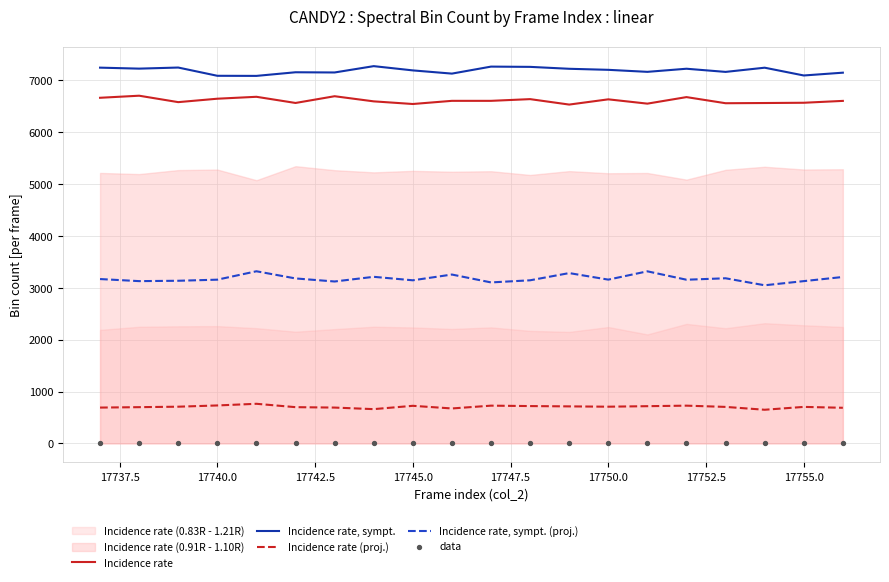

Which series has the widest spread of Y values?

Incidence rate, sympt. (proj.)